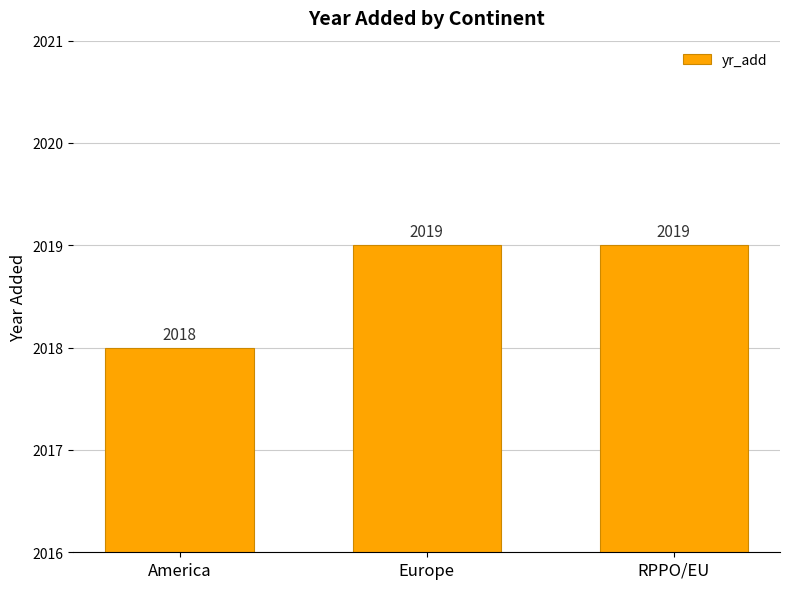

What is the ratio of the value at America to the value at RPPO/EU?

1.0